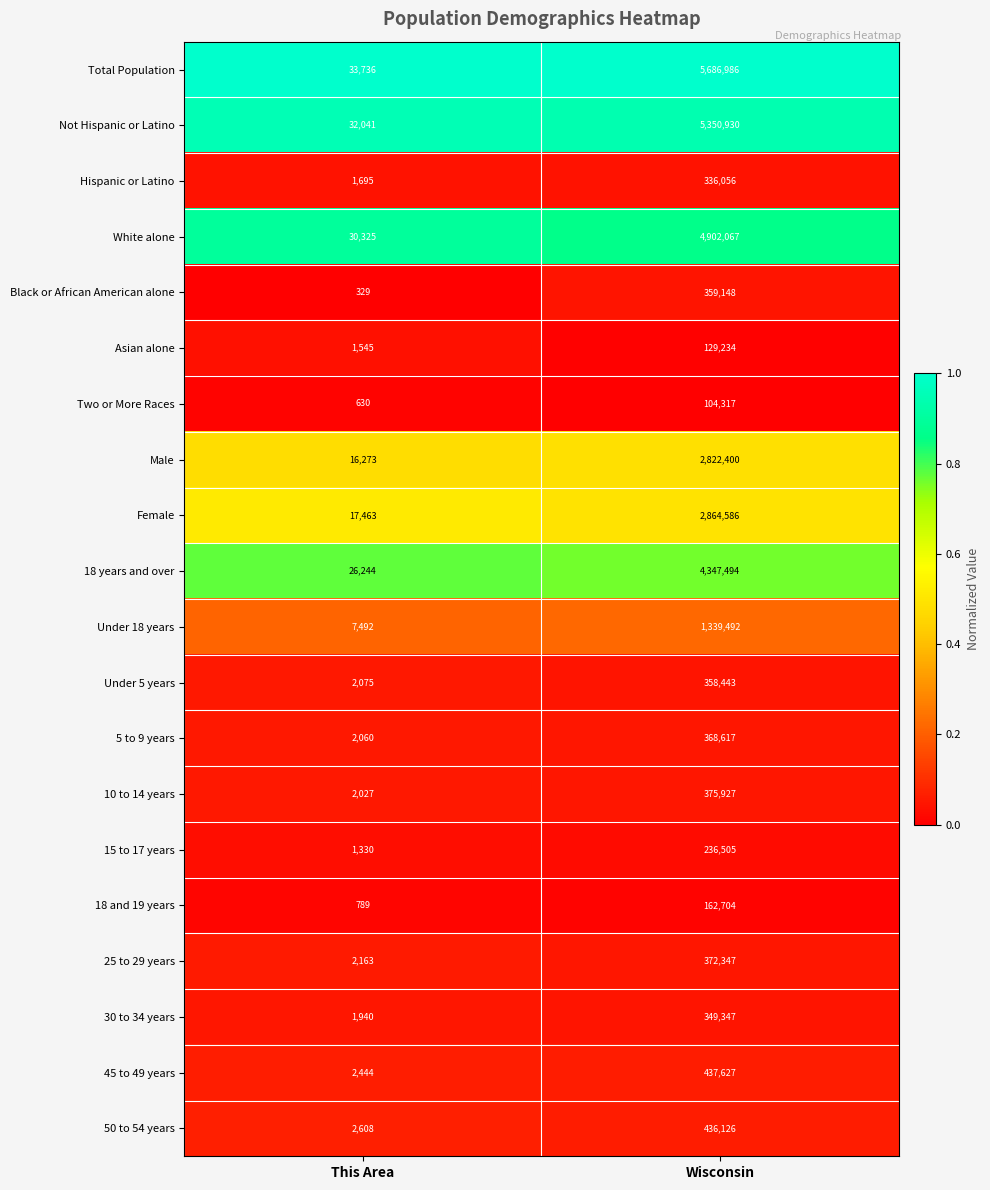

At which label does White alone reach its minimum?

This Area